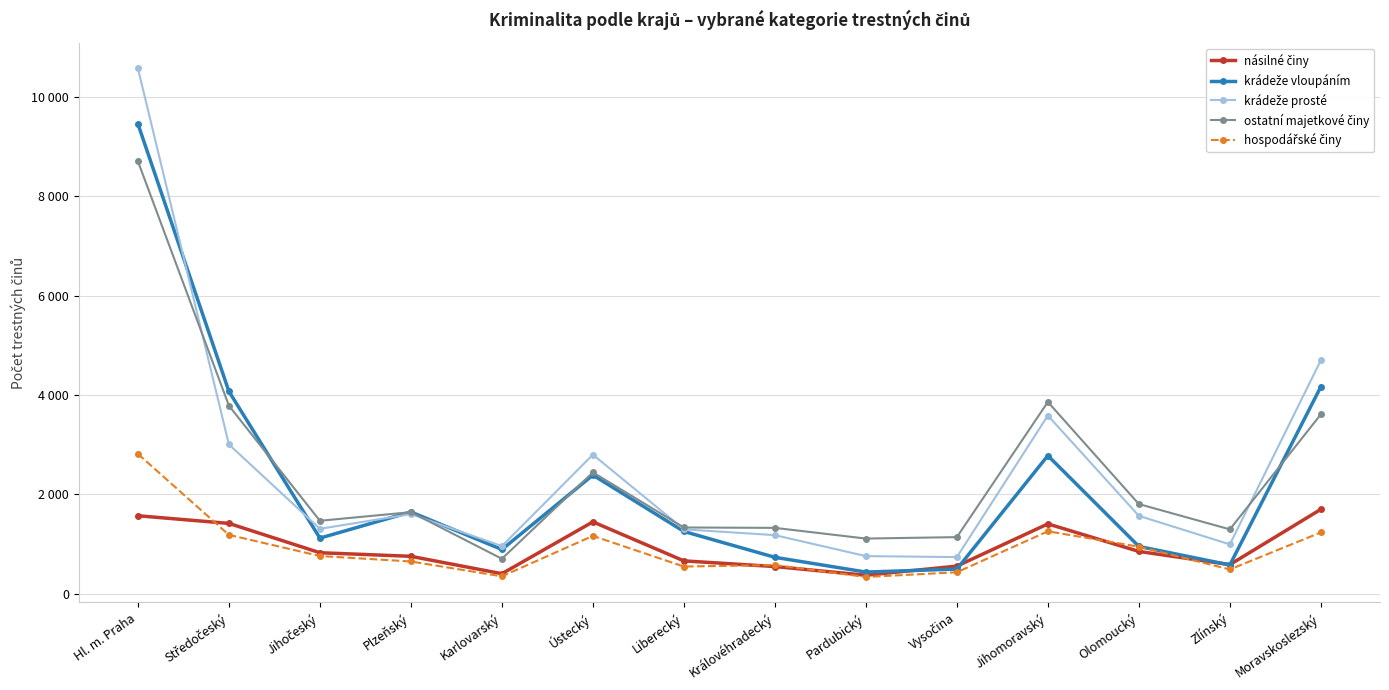

In násilné činy, how many points are higher than both neighbors (excluding endpoints)?

2